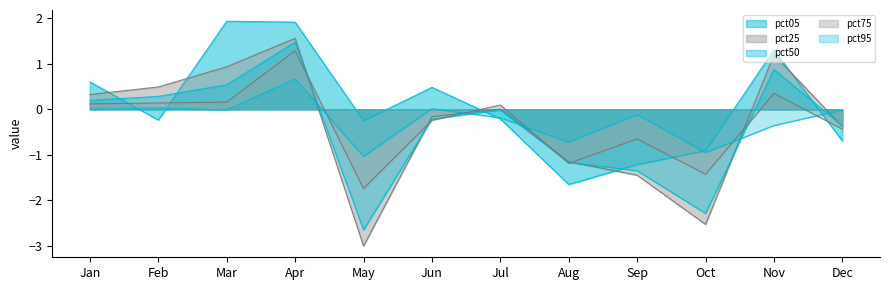

Reading left to right, extract all data points from this chart.

pct05: Jan=0.6	Feb=-0.2	Mar=1.9	Apr=1.9	May=-0.3	Jun=0.5	Jul=-0.2	Aug=-1.7	Sep=-1.2	Oct=-0.9	Nov=1.3	Dec=-0.7
pct25: Jan=0.3	Feb=0.5	Mar=0.9	Apr=1.6	May=-3.0	Jun=-0.2	Jul=0.0	Aug=-1.2	Sep=-1.4	Oct=-2.5	Nov=1.2	Dec=-0.4
pct50: Jan=0.2	Feb=0.3	Mar=0.5	Apr=1.5	May=-2.7	Jun=-0.2	Jul=-0.0	Aug=-1.2	Sep=-1.3	Oct=-2.3	Nov=0.9	Dec=-0.4
pct75: Jan=0.1	Feb=0.1	Mar=0.2	Apr=1.3	May=-1.7	Jun=-0.2	Jul=0.1	Aug=-1.2	Sep=-0.7	Oct=-1.4	Nov=0.4	Dec=-0.4
pct95: Jan=0.0	Feb=0.0	Mar=-0.0	Apr=0.7	May=-1.0	Jun=0.0	Jul=-0.2	Aug=-0.7	Sep=-0.1	Oct=-0.9	Nov=-0.4	Dec=-0.0